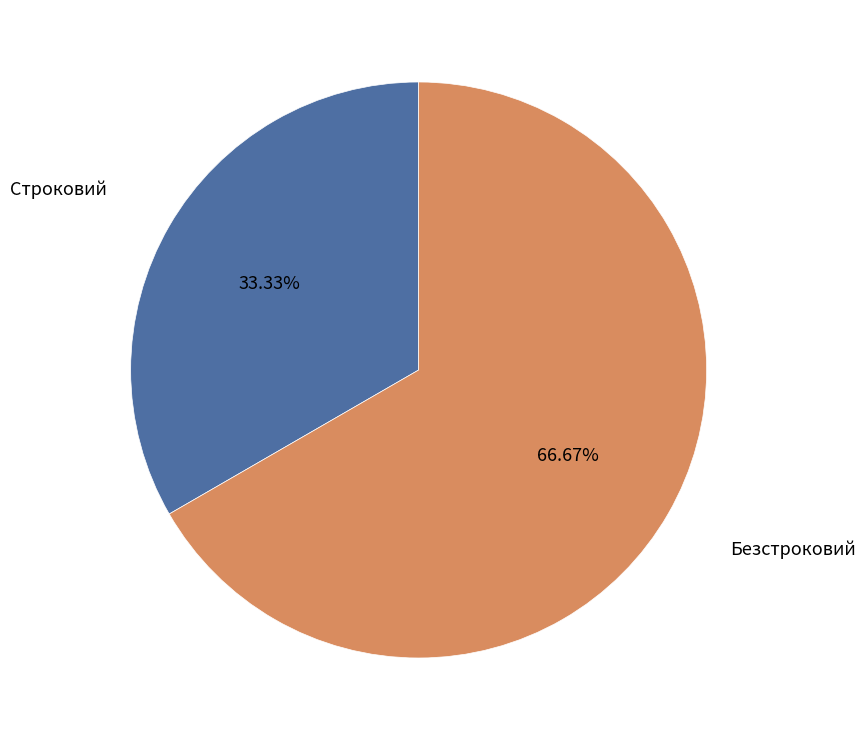

Which has a higher value, Безстроковий or Строковий?

Безстроковий